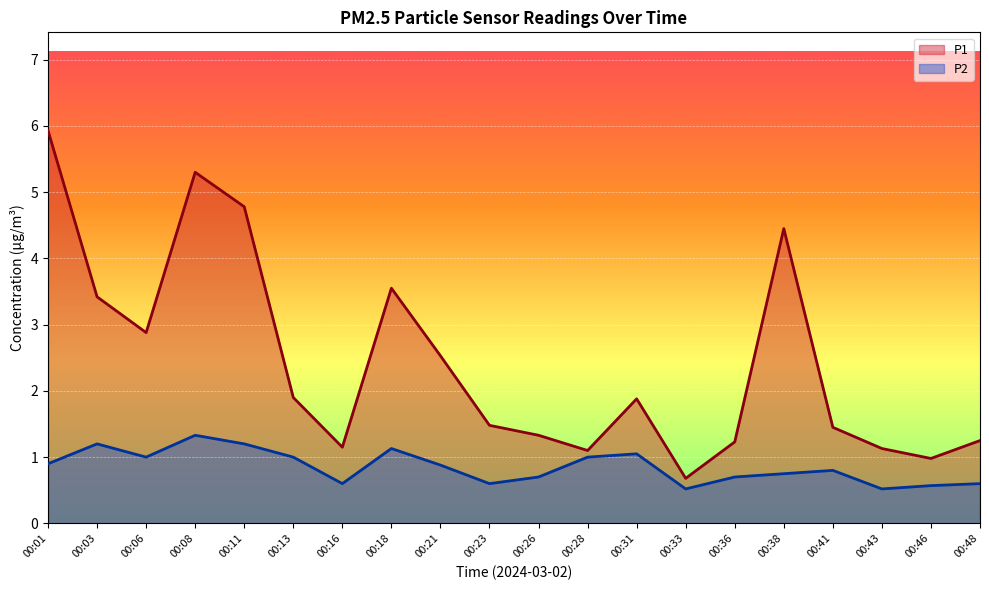

True or false: P1 and P2 cross at least once.

False